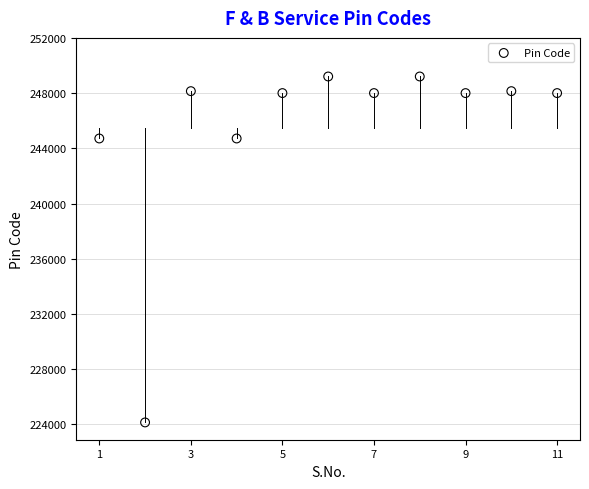

What is the average Y value?

245479